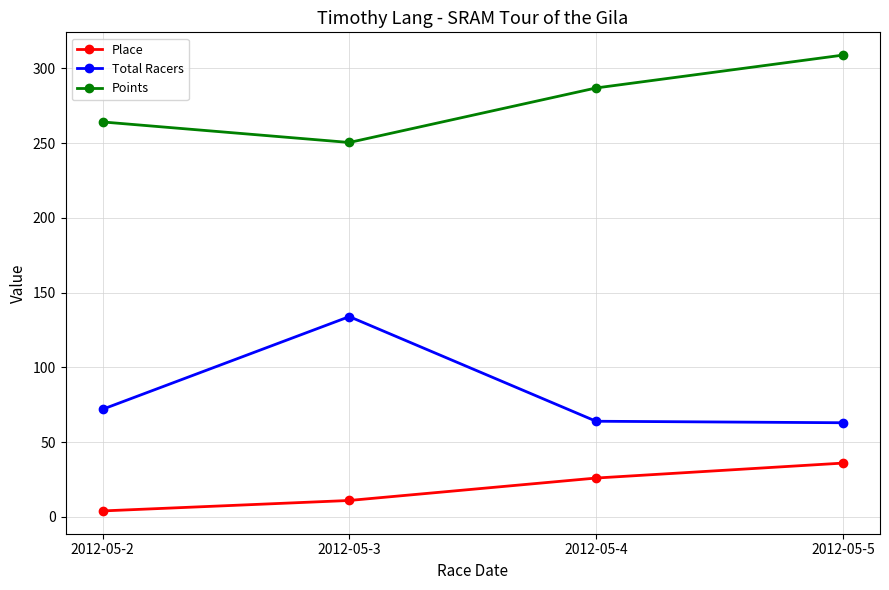

Where is Points nearest to the value 279?

2012-05-4